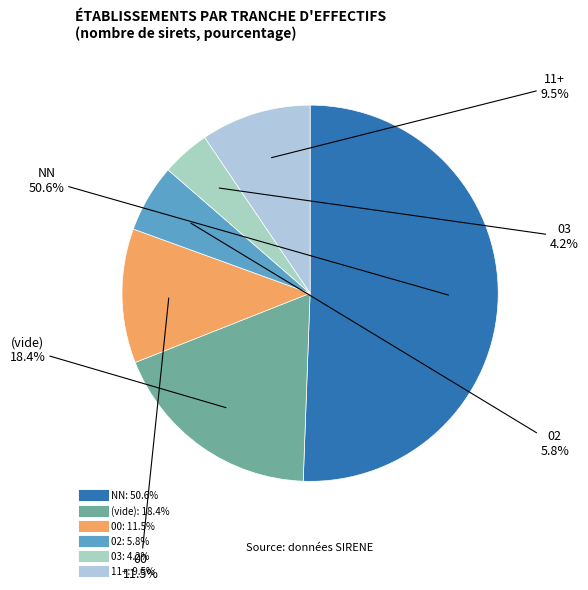

How many slices are in this pie chart?

6